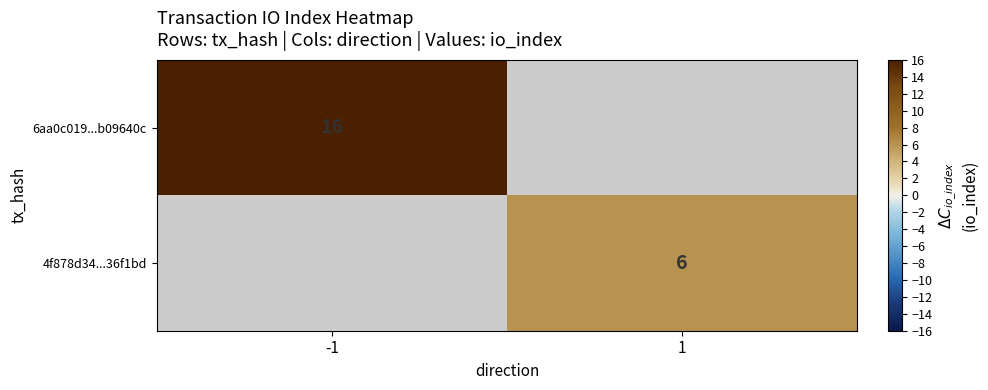

How many distinct data groups are displayed?

2